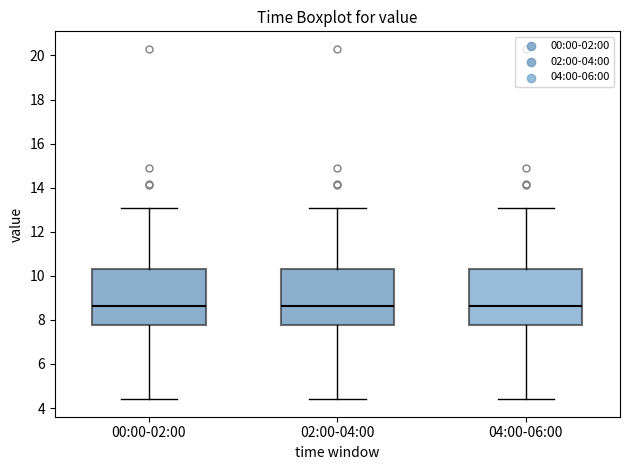

Reading left to right, read every box against the y-axis: the position of its median line, the range the box covers, and the ends of its whiskers. The values are not printed on the chart, so give them approximately, as read against the axis.

00:00-02:00: median 8.6, box 7.8 to 10.2, whiskers 4.4 to 13.2
02:00-04:00: median 8.6, box 7.8 to 10.2, whiskers 4.4 to 13.2
04:00-06:00: median 8.6, box 7.8 to 10.2, whiskers 4.4 to 13.2